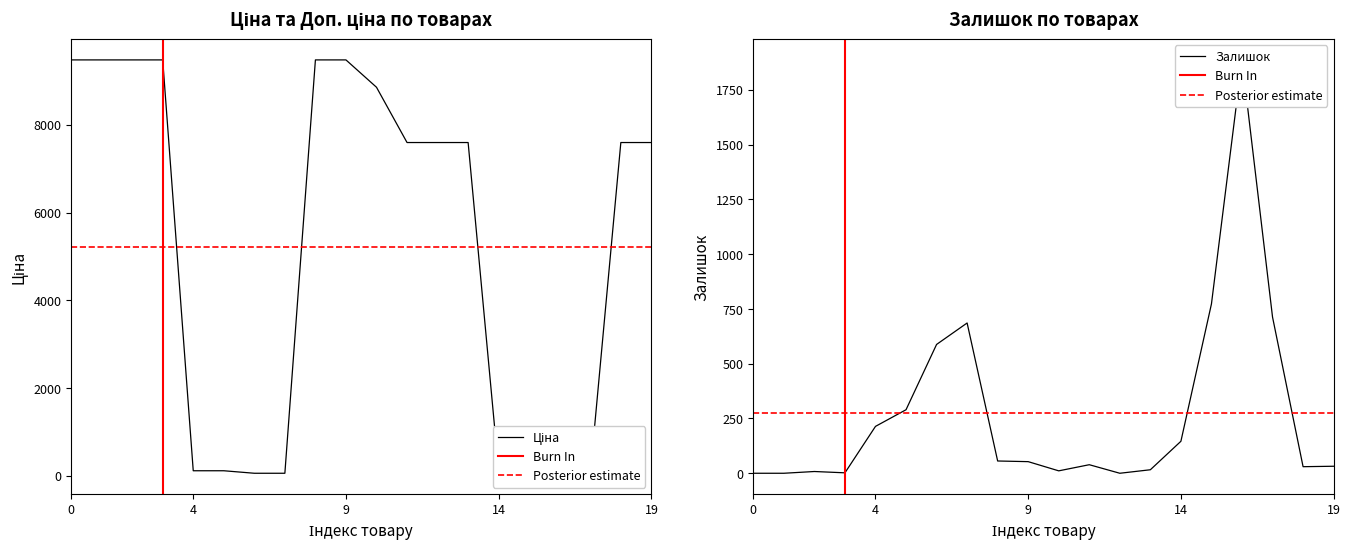

Between 284162248 and 239732179, which is larger?

284162248